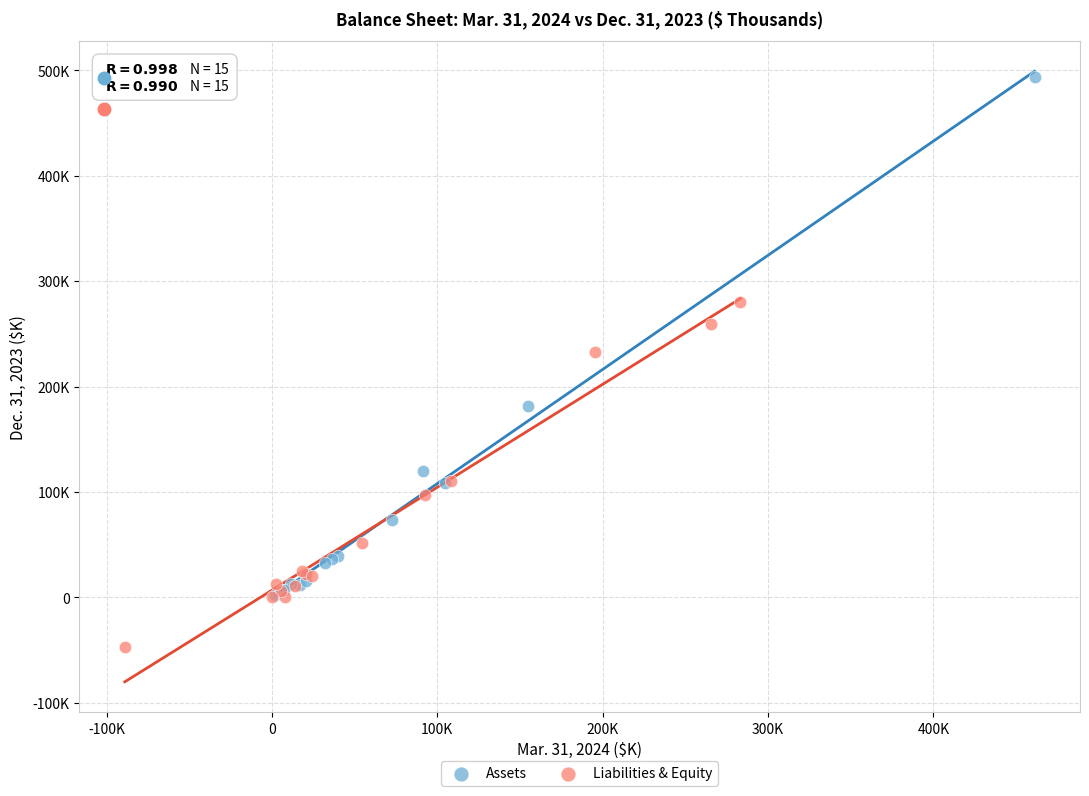

Which series reaches the minimum Y coordinate?

Liabilities & Equity